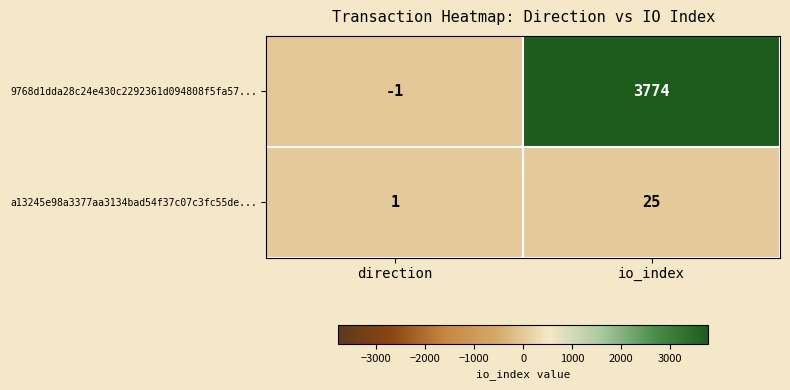

Count the number of categories in the chart.

2